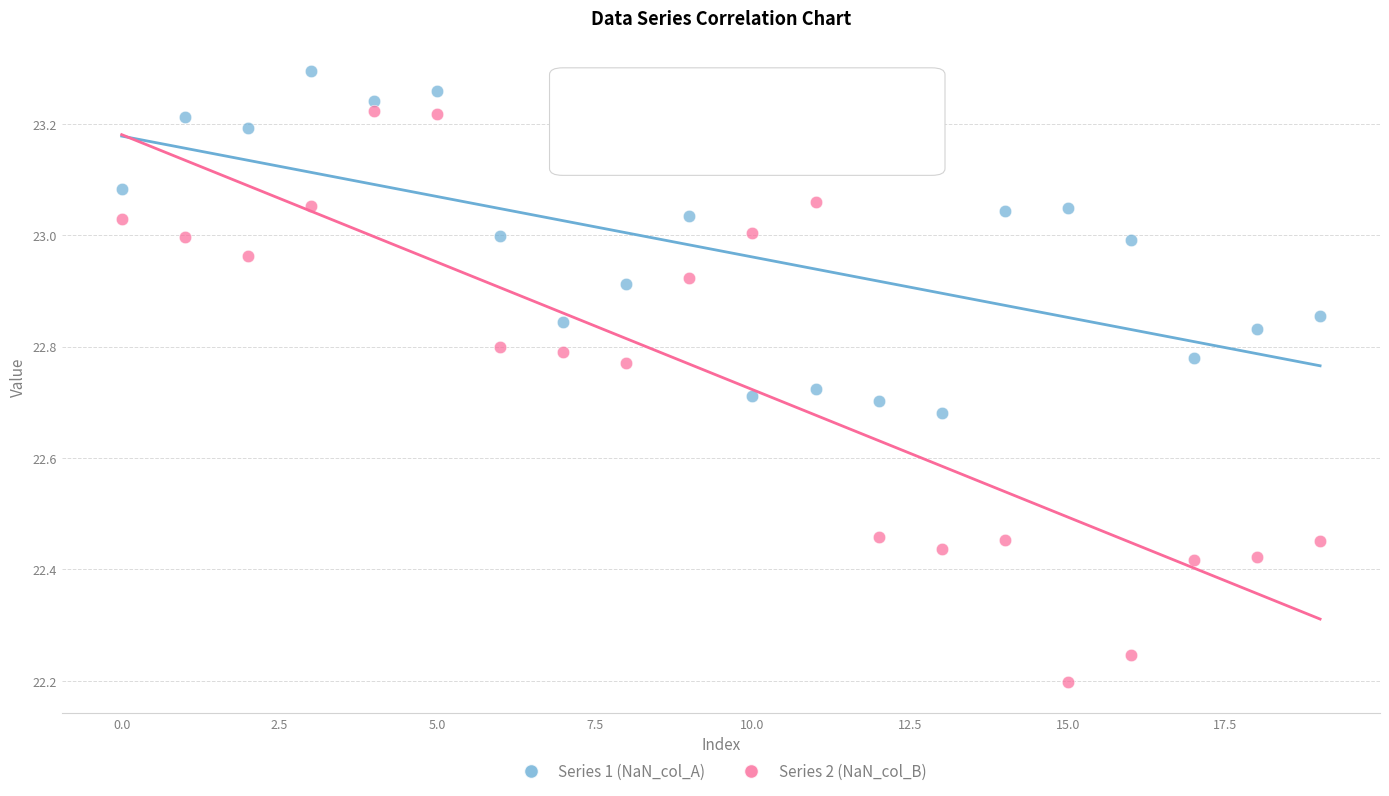

Which series contains the highest Y value?

Series 1 (NaN_col_A)